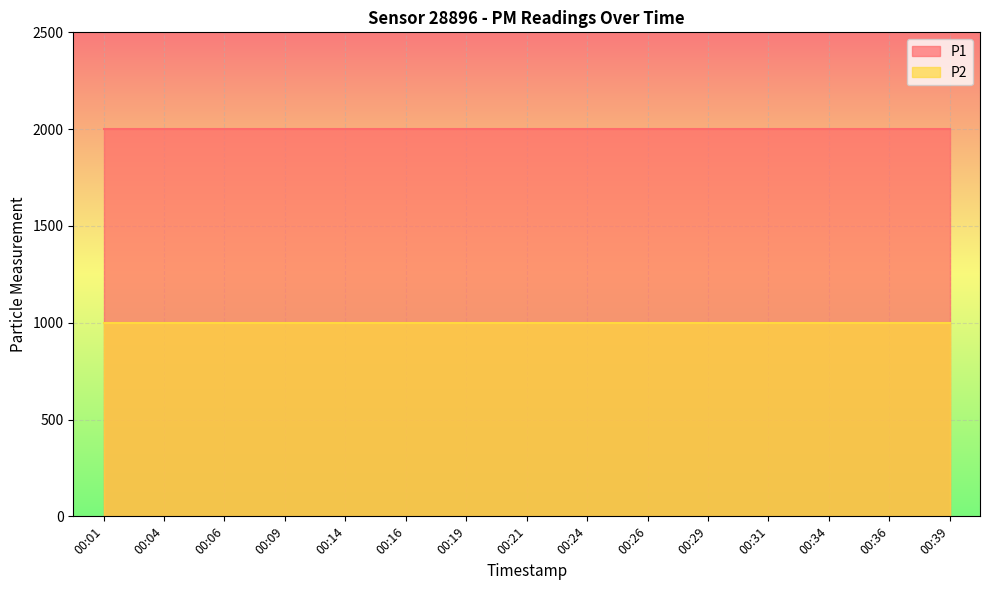

At which category is the sum across all series the highest?

00:01